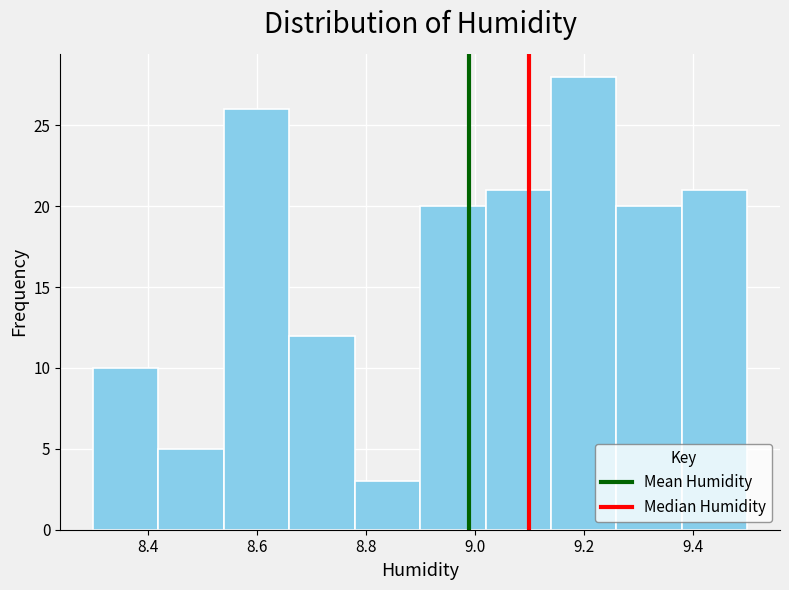

Over which range of the x-axis is the bar tallest?

9.14 to 9.26